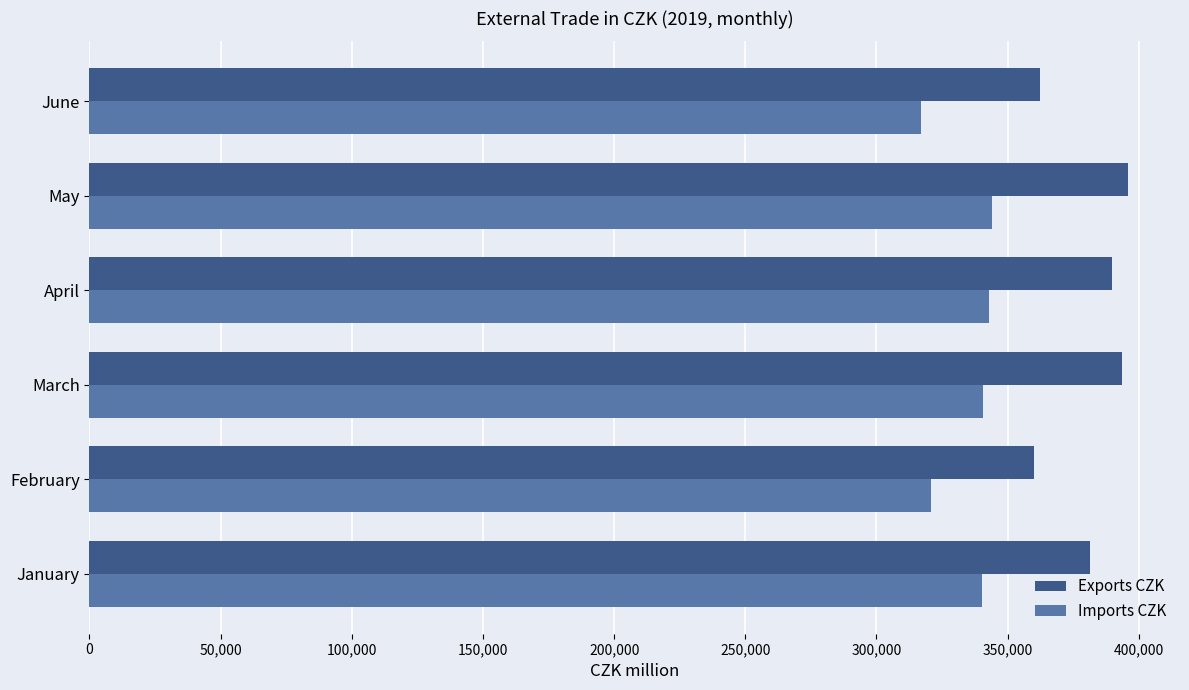

How many data points does each series have?

6